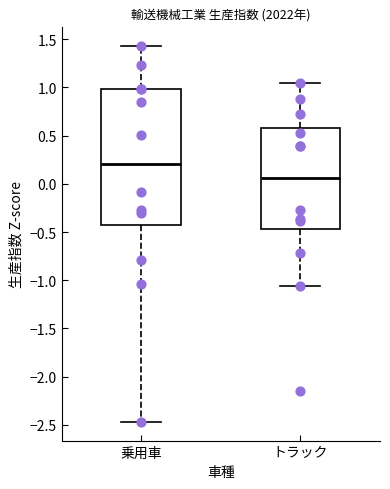

Which box is the tallest, from its lower edge to its upper edge?

乗用車